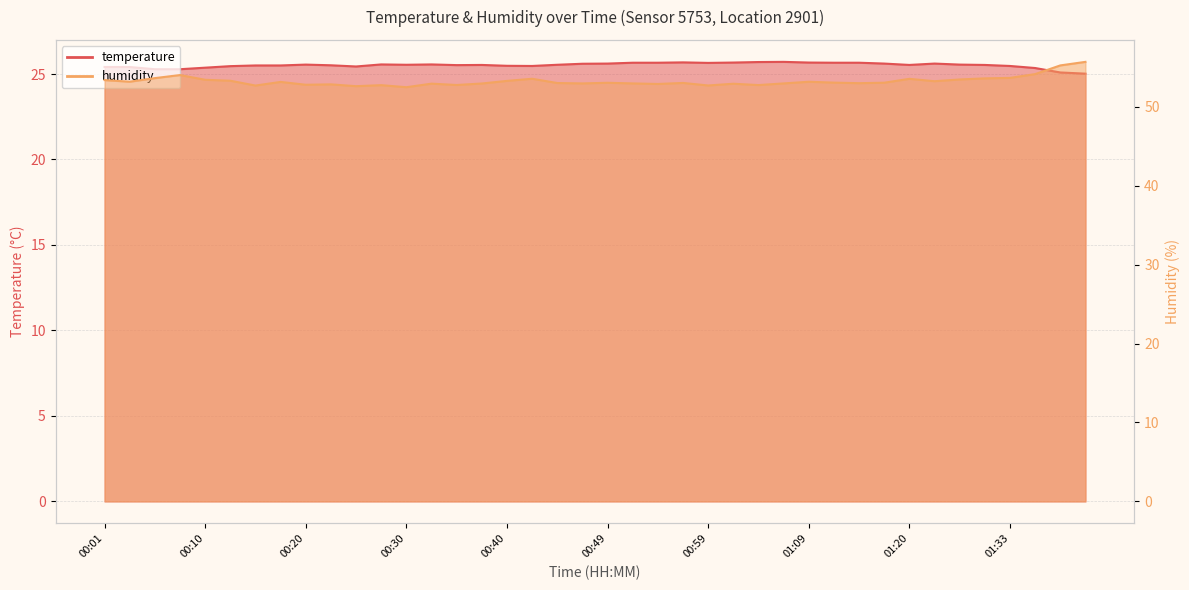

Rank the series by their average value, from highest to lowest.

humidity, temperature